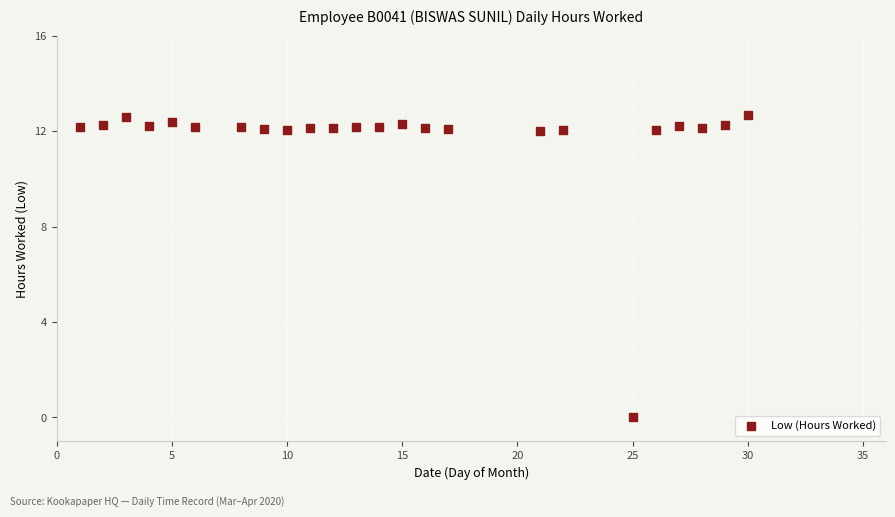

What is the range of X values (max minus min)?

29.0